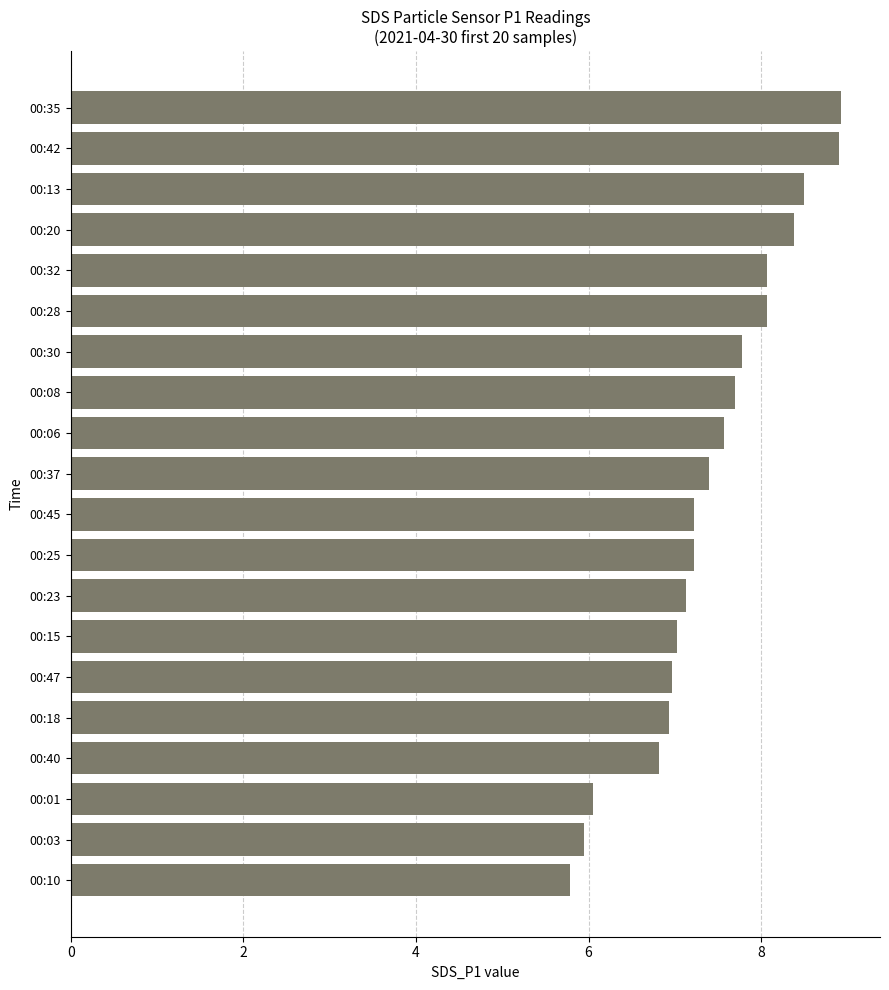

How many bars are there in total?

20